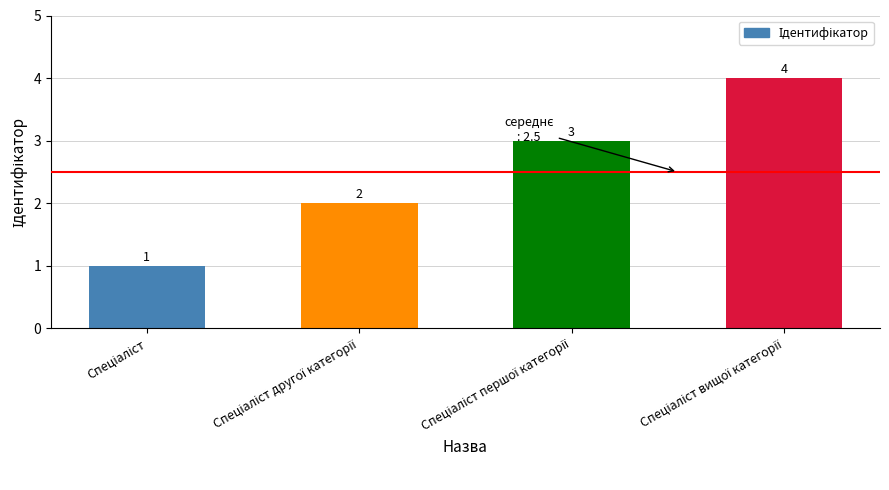

Count the number of data series in this chart.

1